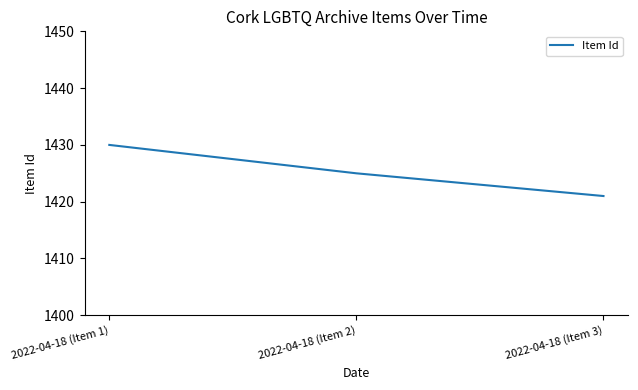

Read the value at 2022-04-18 (Item 2).

1425